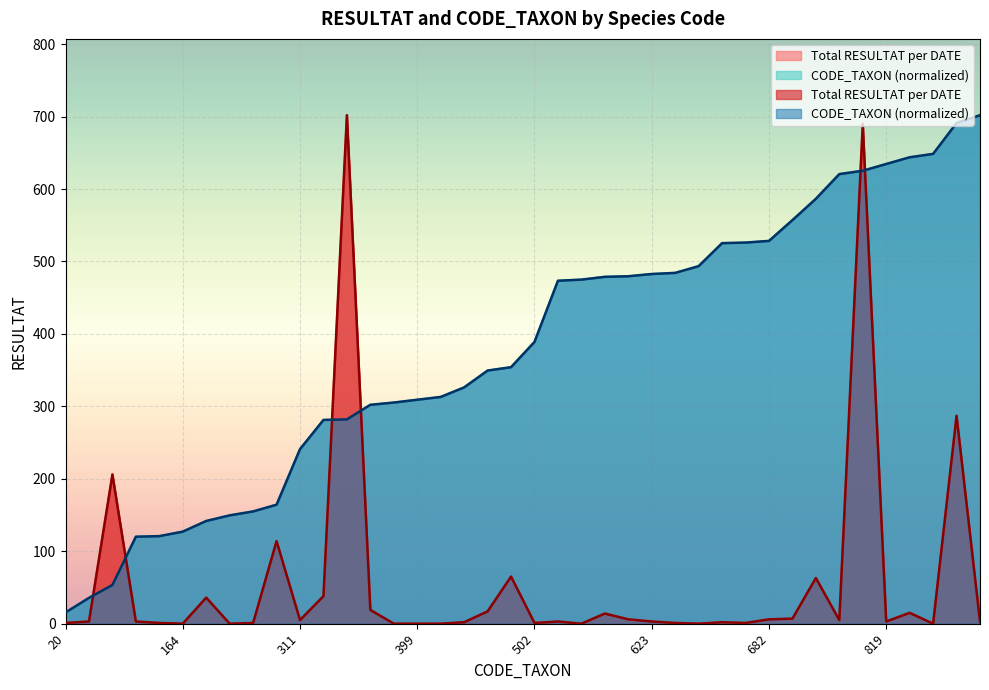

Rank the categories by Total RESULTAT per DATE value from lowest to highest.

164, 193, 394, 399, 404, 613, 637, 837, 20, 156, 200, 502, 625, 679, 421, 678, 46, 155, 611, 623, 819, 906, 311, 801, 619, 682, 719, 618, 831, 451, 390, 183, 363, 757, 457, 212, 69, 892, 807, 364